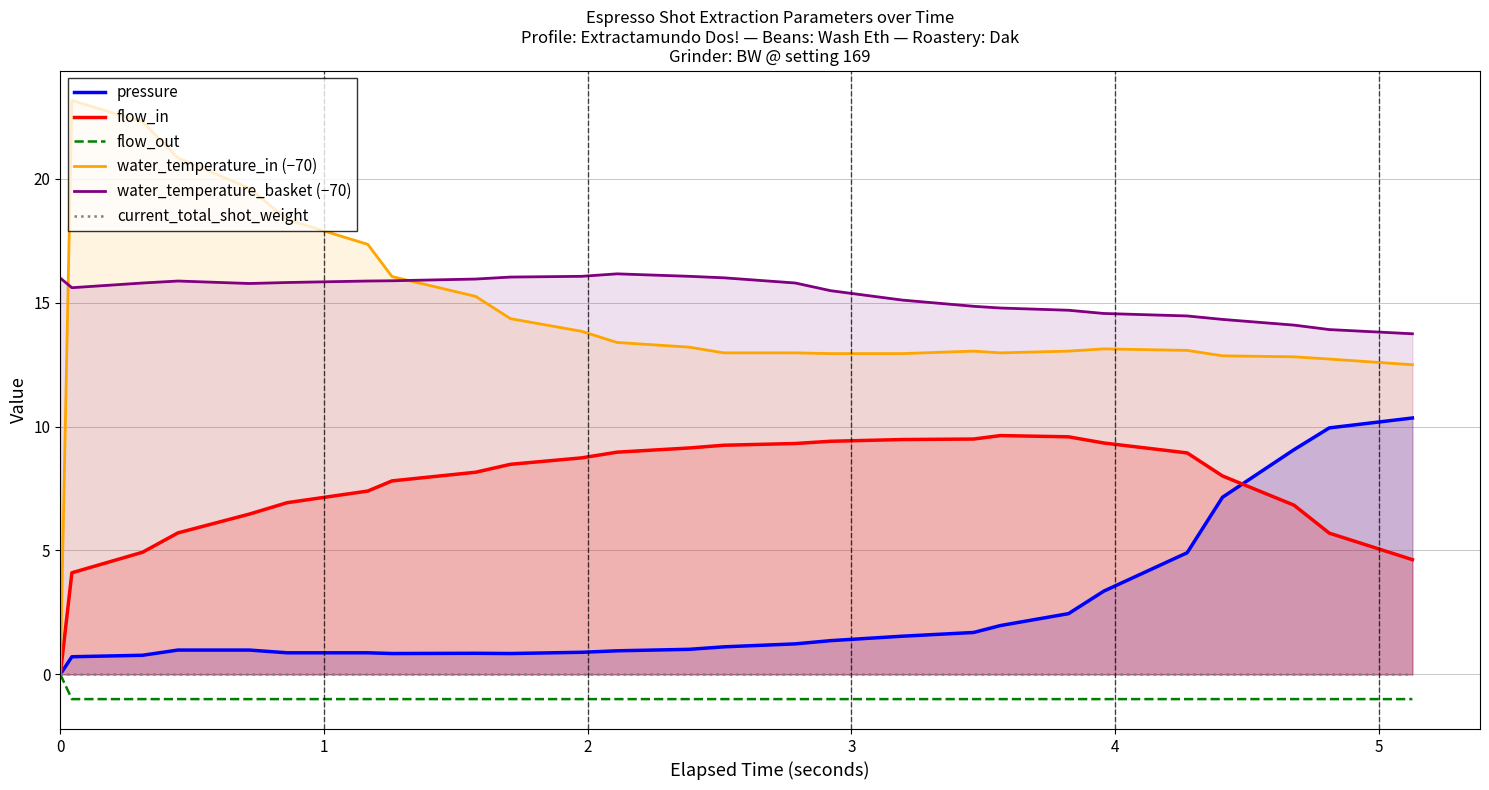

Between 21 and 3, which is larger?

21